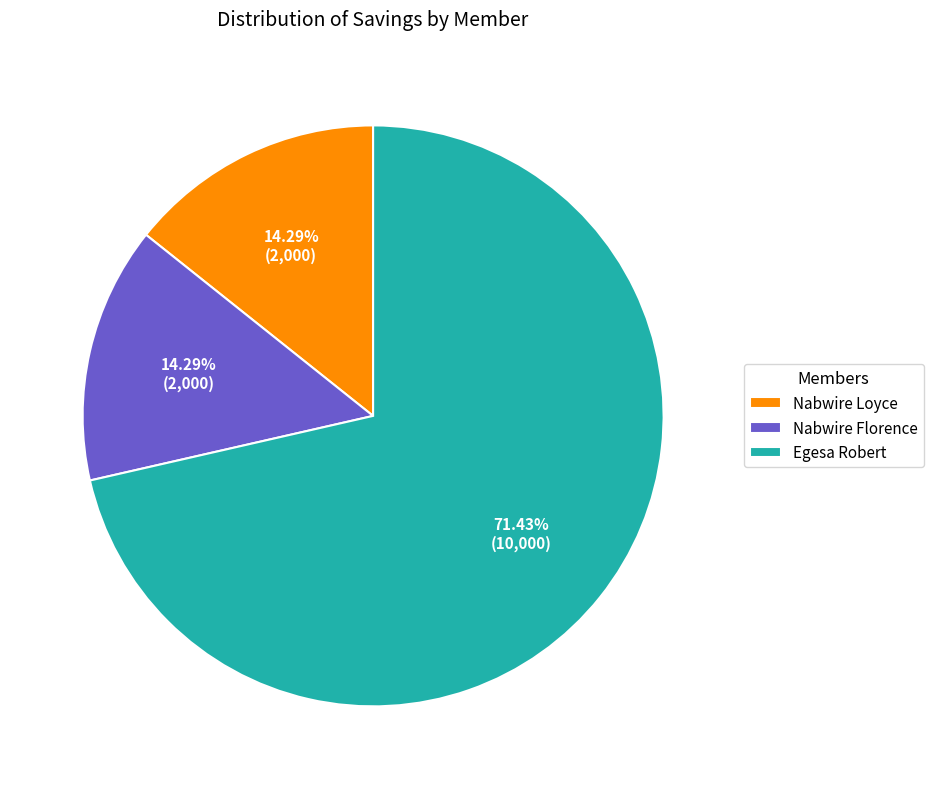

What is the largest slice in the pie chart?

Egesa Robert